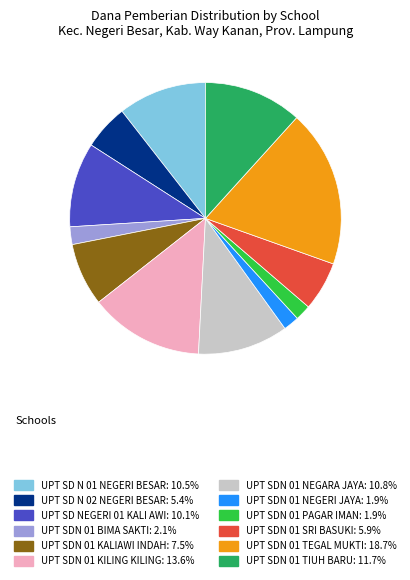

Which slice is the largest?

UPT SDN 01 TEGAL MUKTI